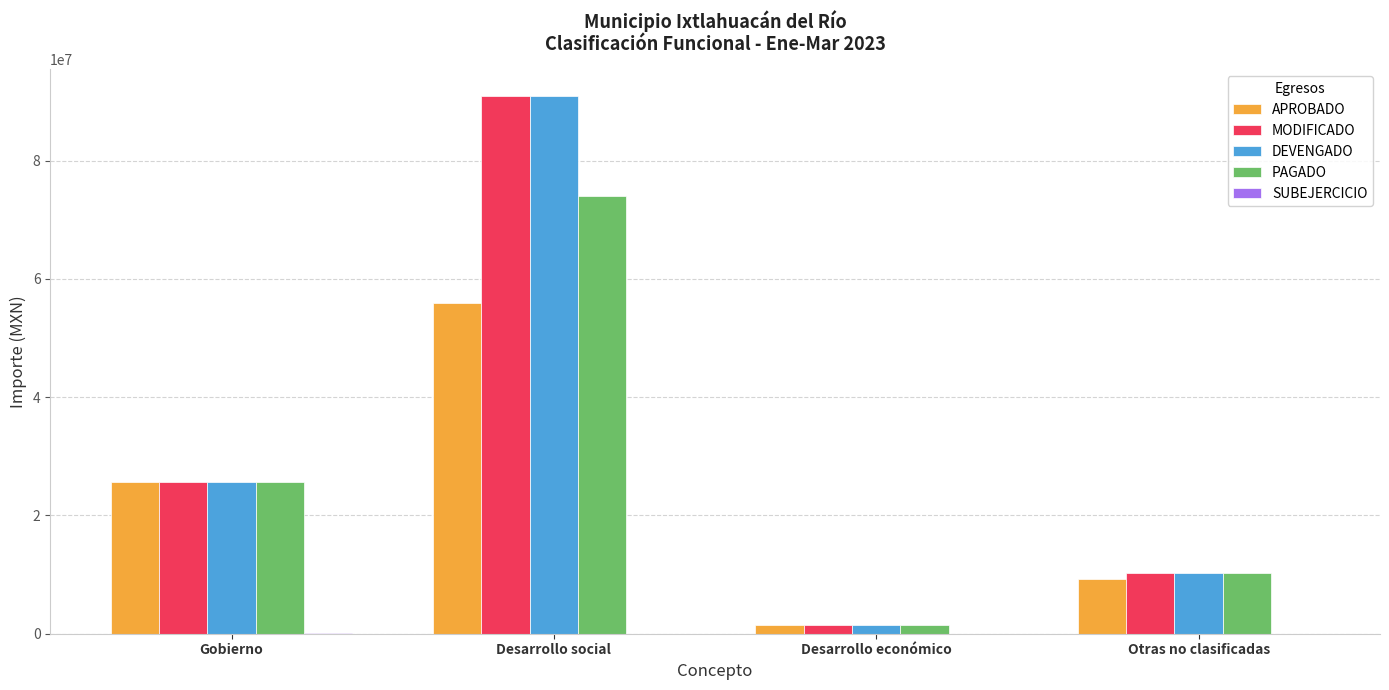

Which series changed the most between Gobierno and Desarrollo social?

DEVENGADO